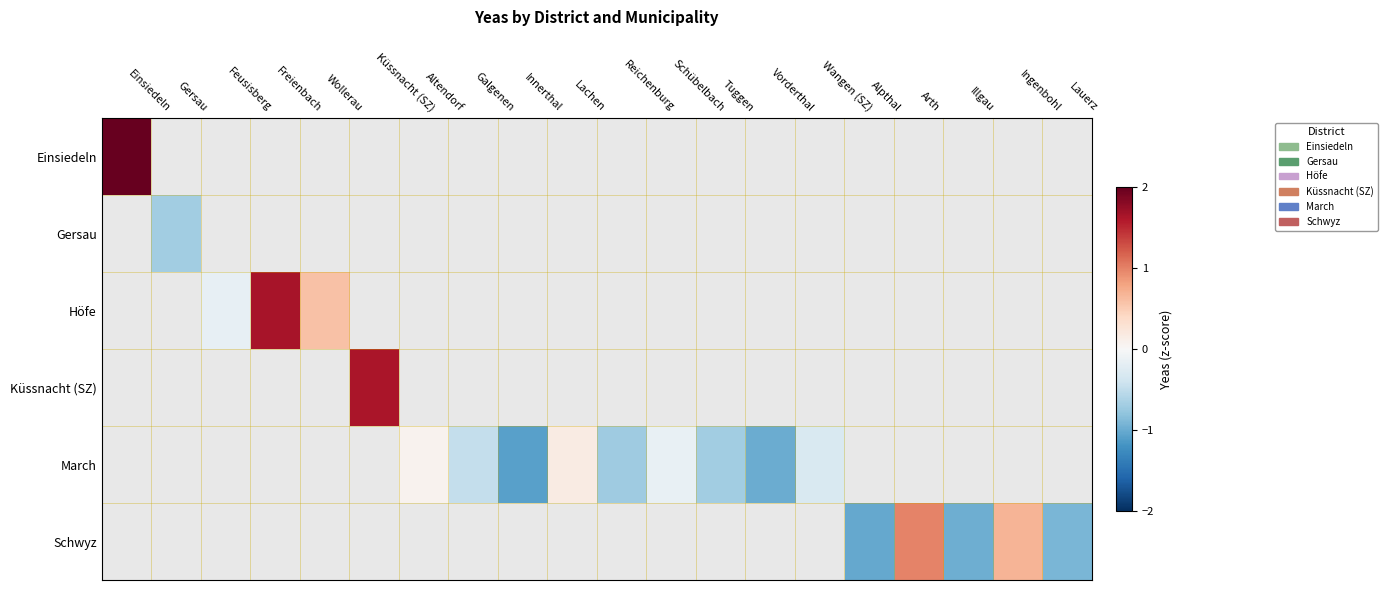

Between Altendorf and Lachen, which is larger?

Lachen